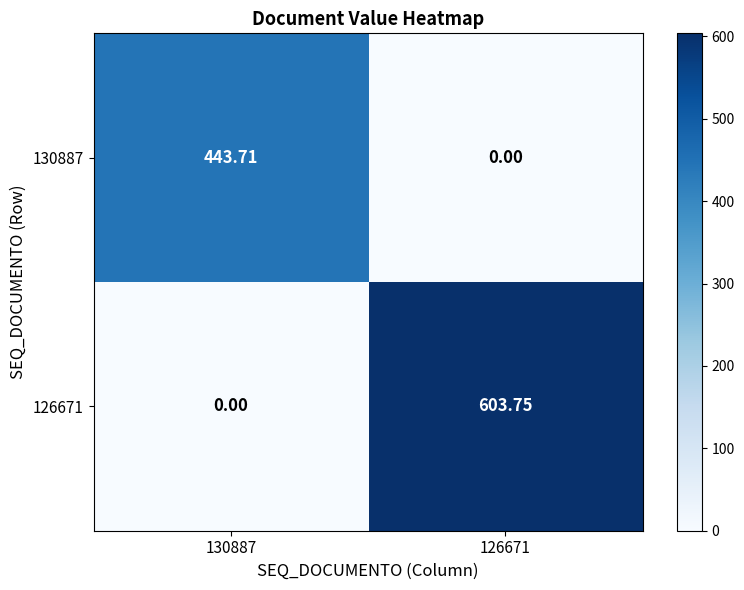

Is the value of 130887 at 130887 greater than the value of 126671 at 130887?

Yes